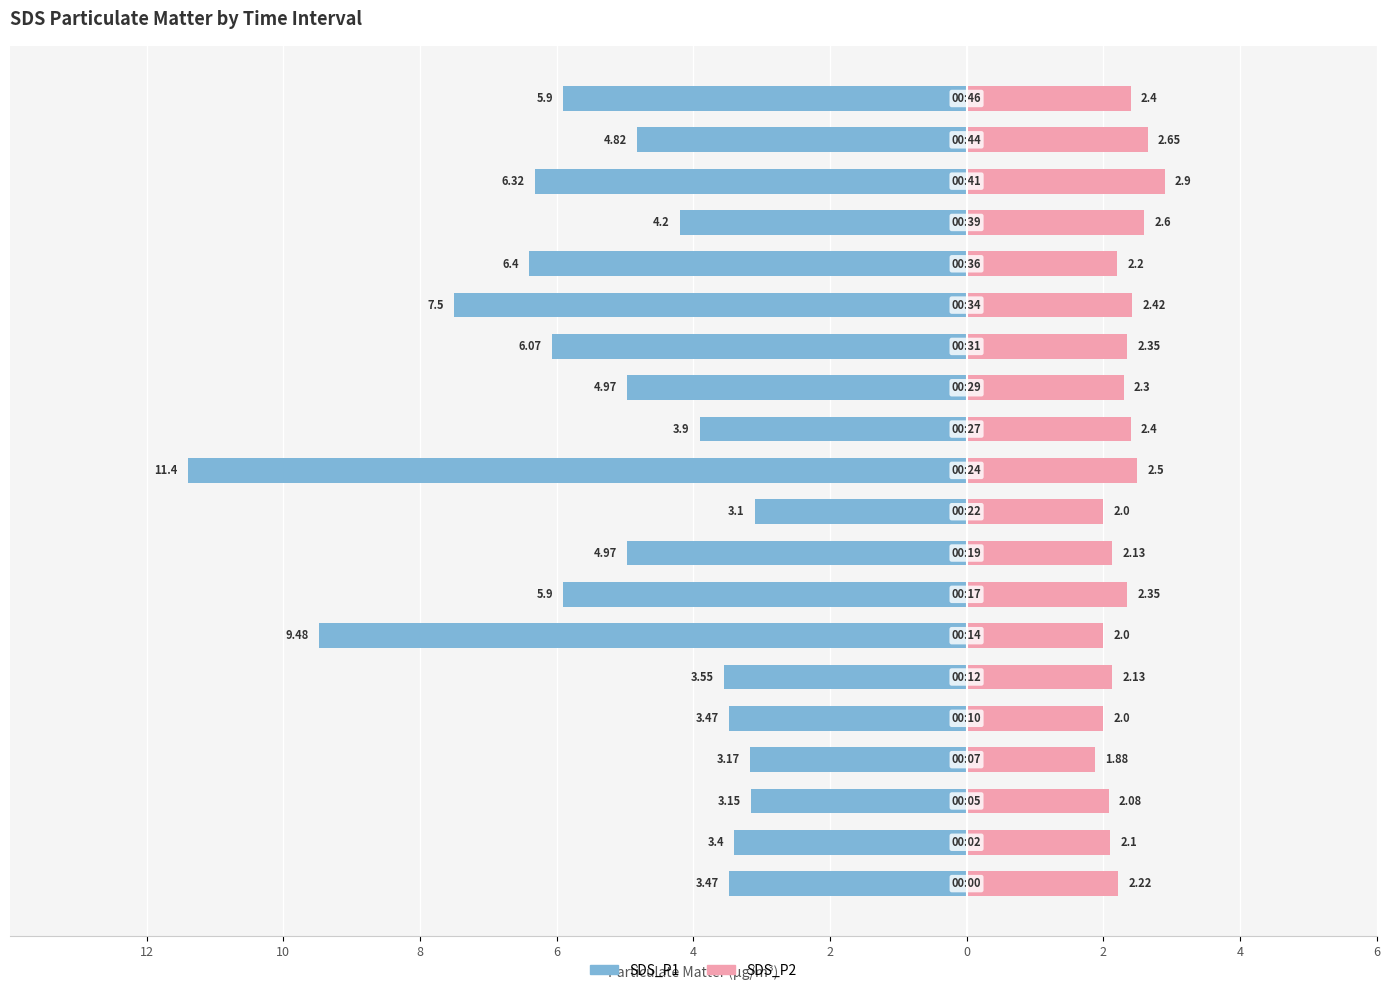

The value of SDS_P1 at 2 is -3.5. True or false?

True